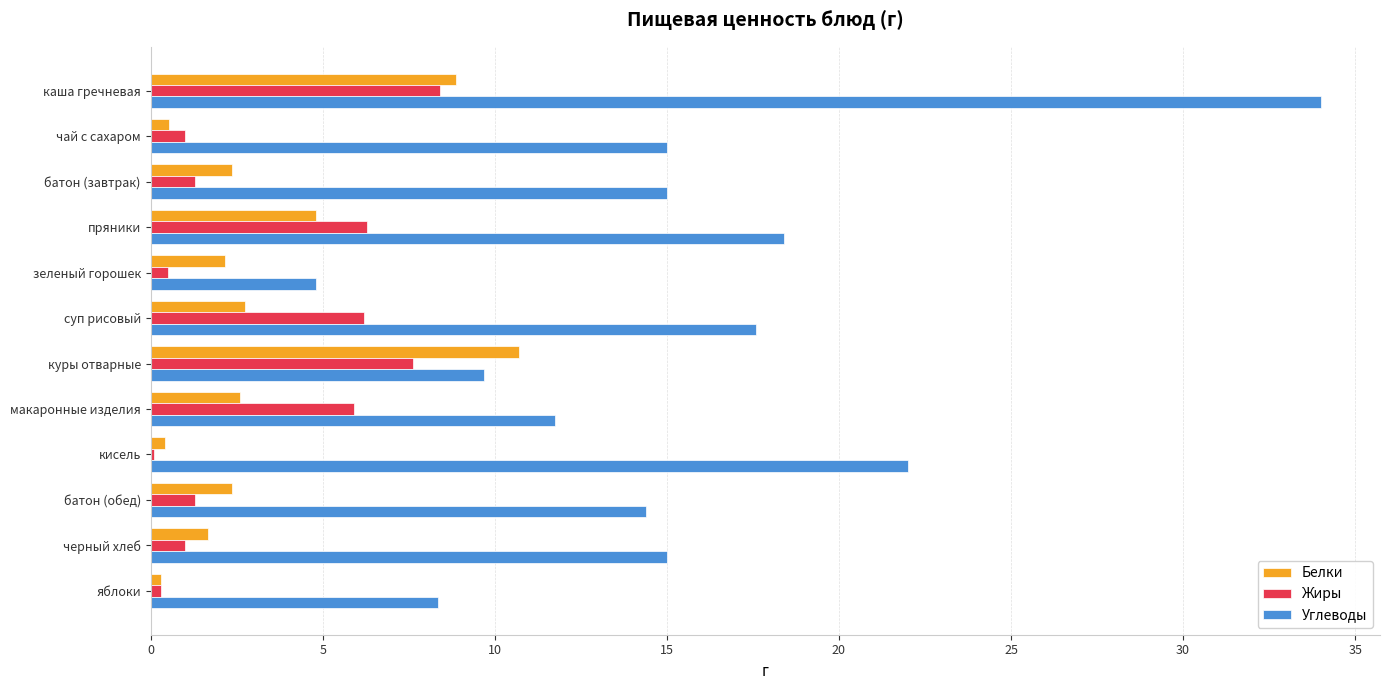

Is the value of Углеводы at кисель greater than the value of Жиры at чай с сахаром?

Yes